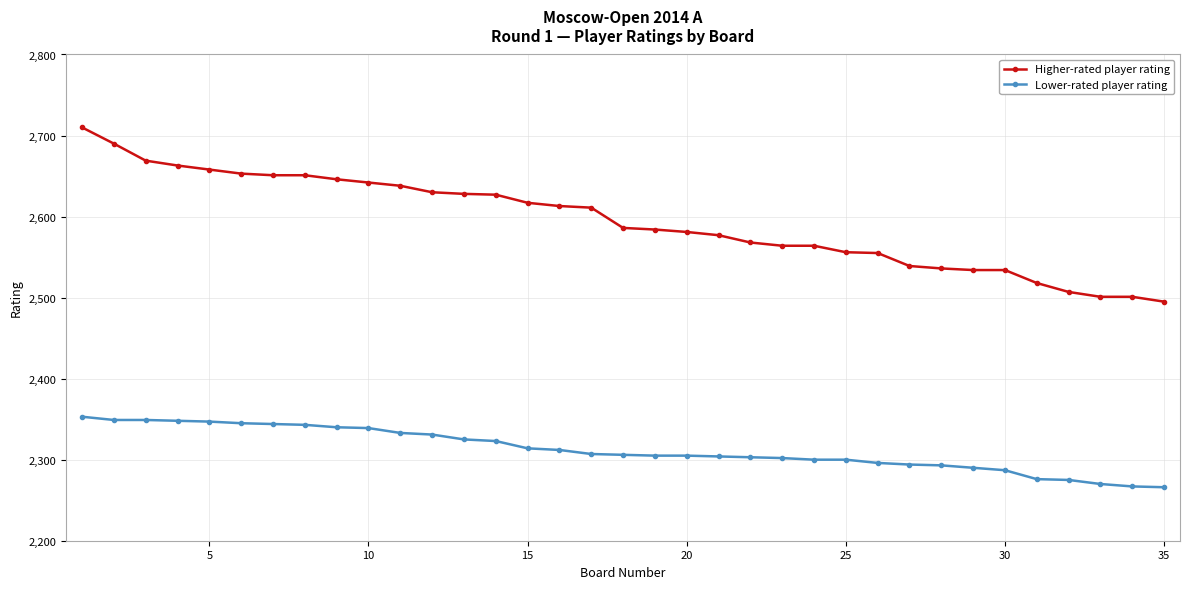

True or false: Lower-rated player rating and Higher-rated player rating cross at least once.

False